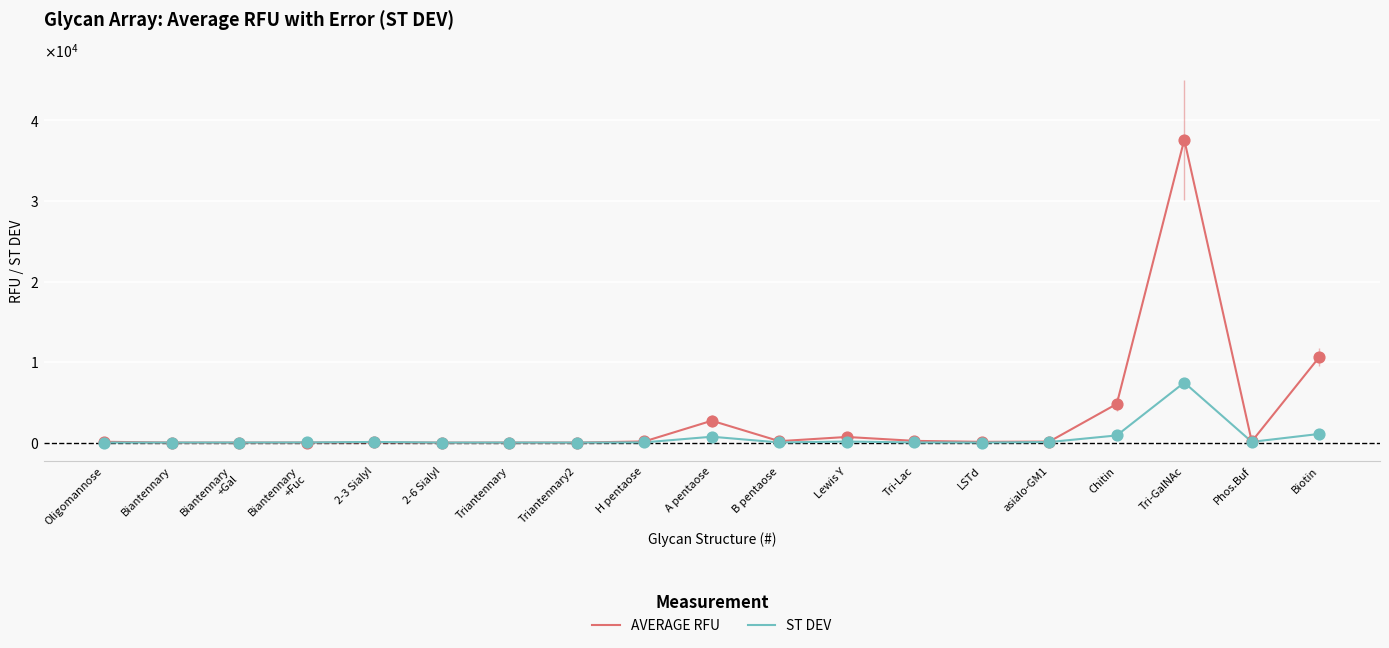

At which category is the sum across all series the highest?

Tri-GalNAc